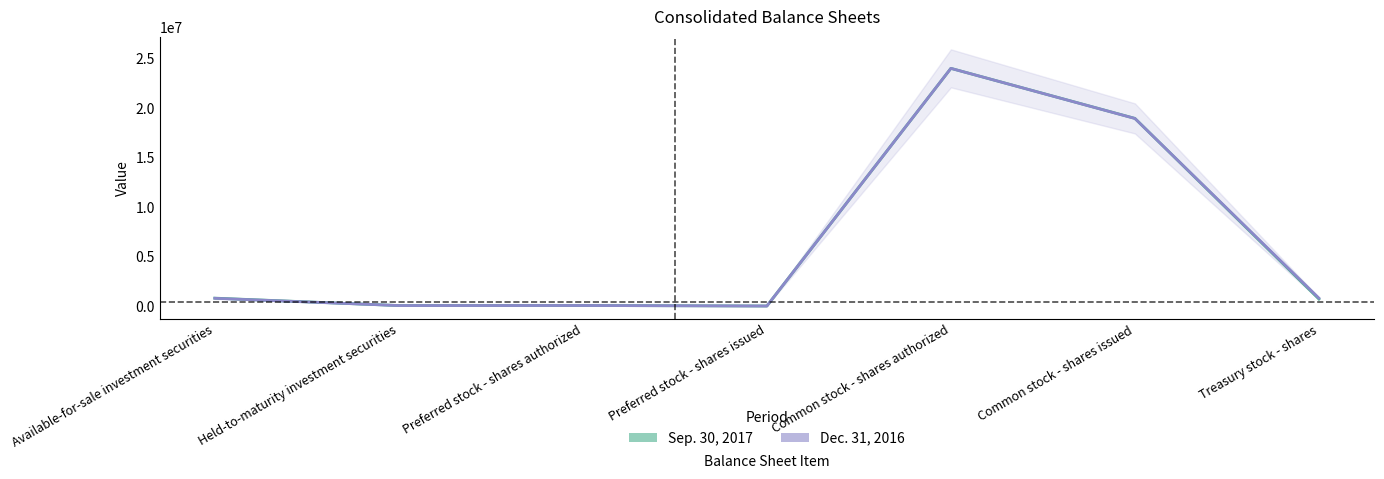

True or false: Dec. 31, 2016 has a value of 795758 at Treasury stock - shares.

True